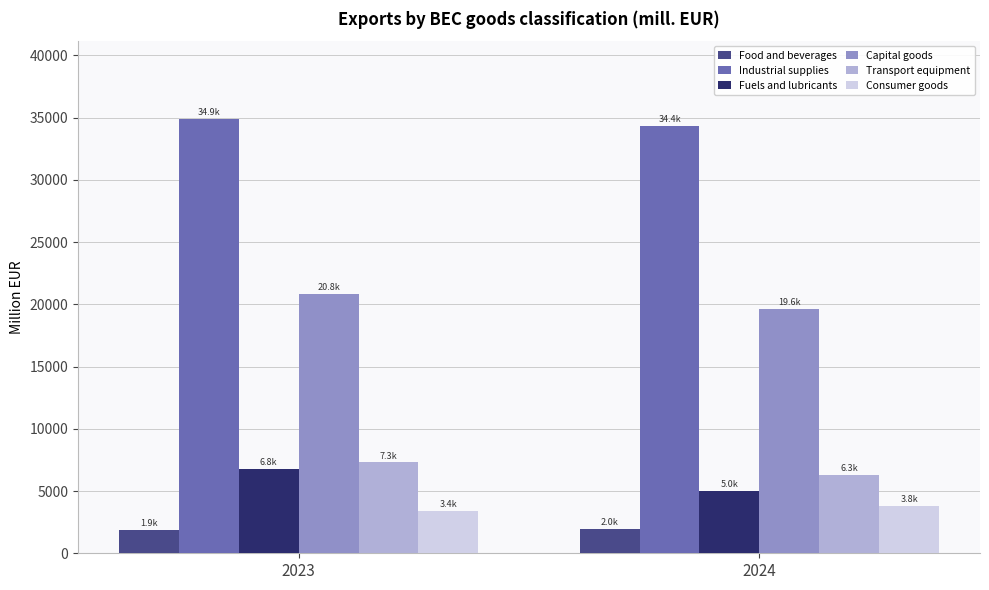

Rank the series by their maximum value, from highest to lowest.

Industrial supplies, Capital goods, Transport equipment, Fuels and lubricants, Consumer goods, Food and beverages